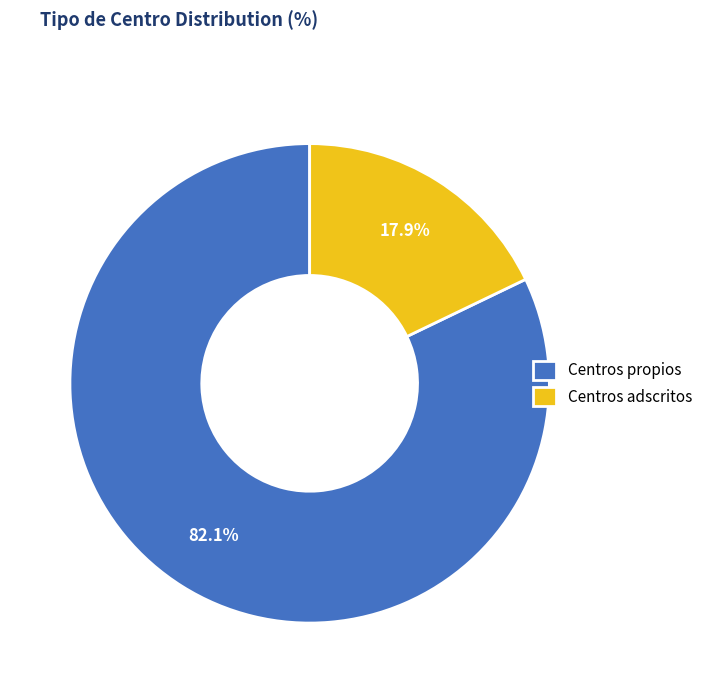

Rank the categories by value from lowest to highest.

Centros adscritos, Centros propios